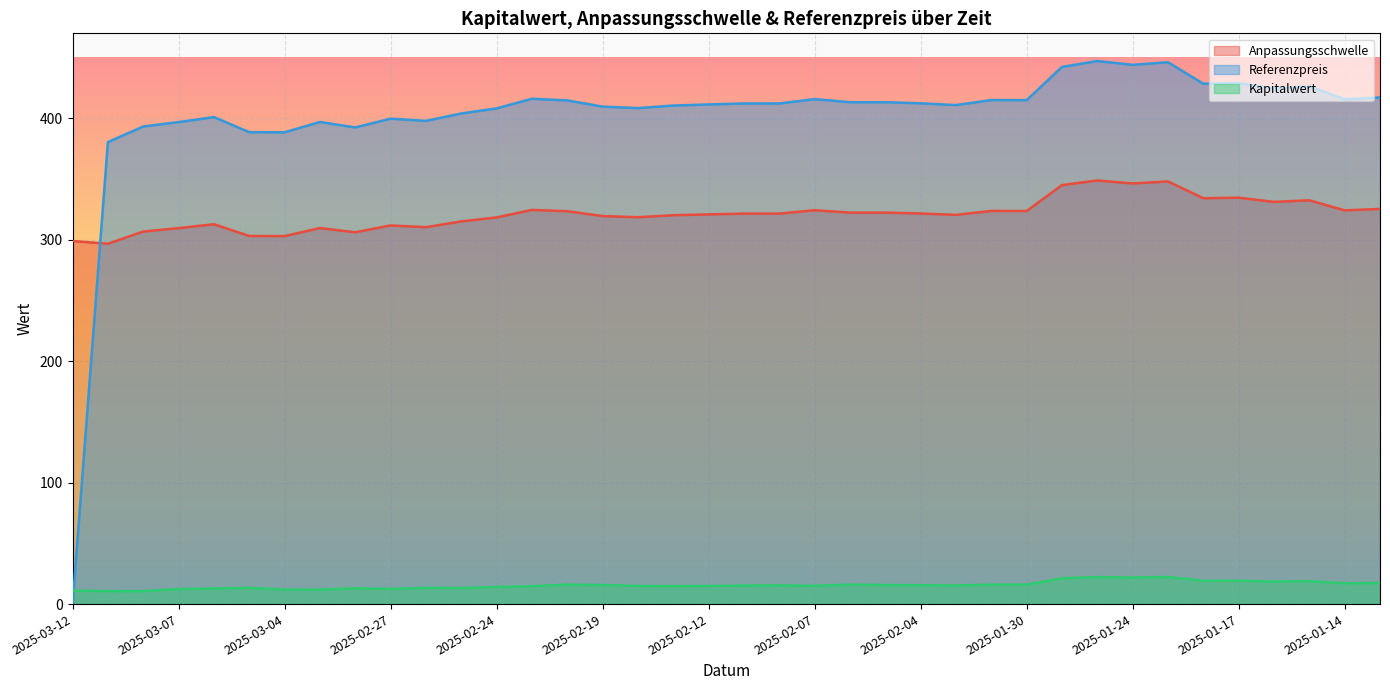

What is the greatest value displayed?

447.2